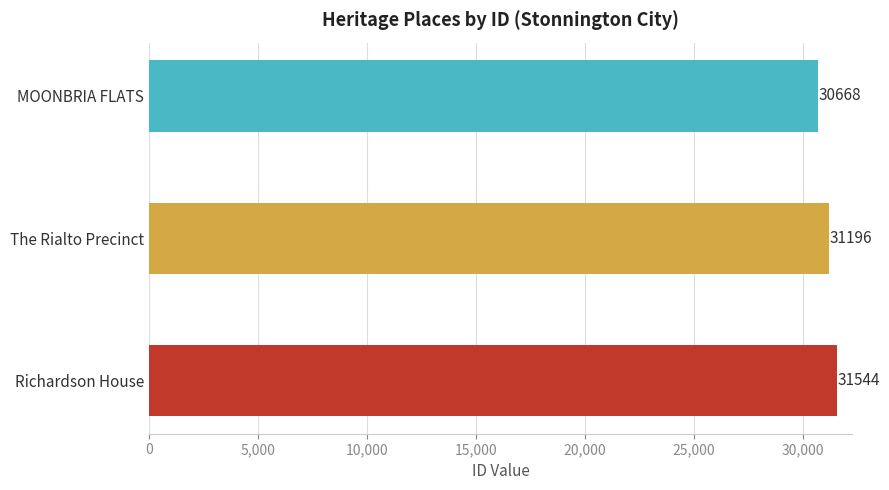

At which category does the chart reach its peak across all series?

Richardson House